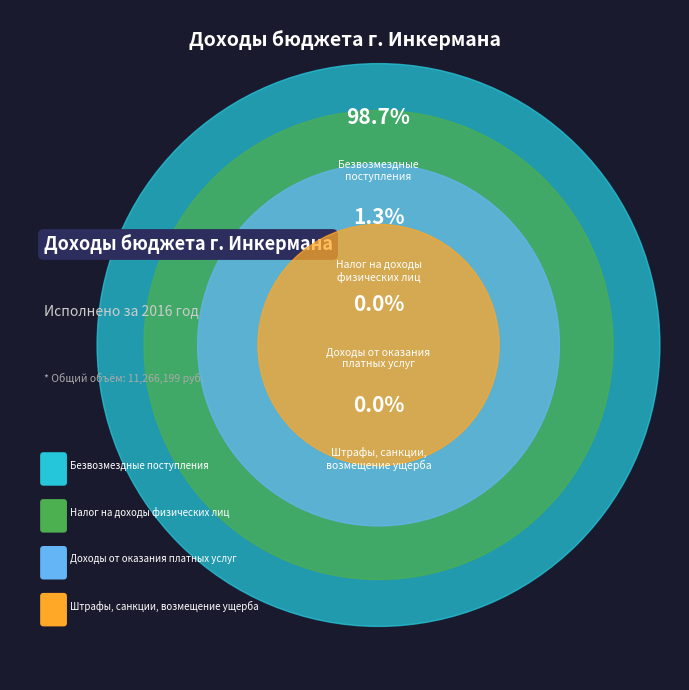

To the nearest percent, what is the combined percentage of Штрафы, санкции,
возмещение ущерба and Безвозмездные
поступления?

99%